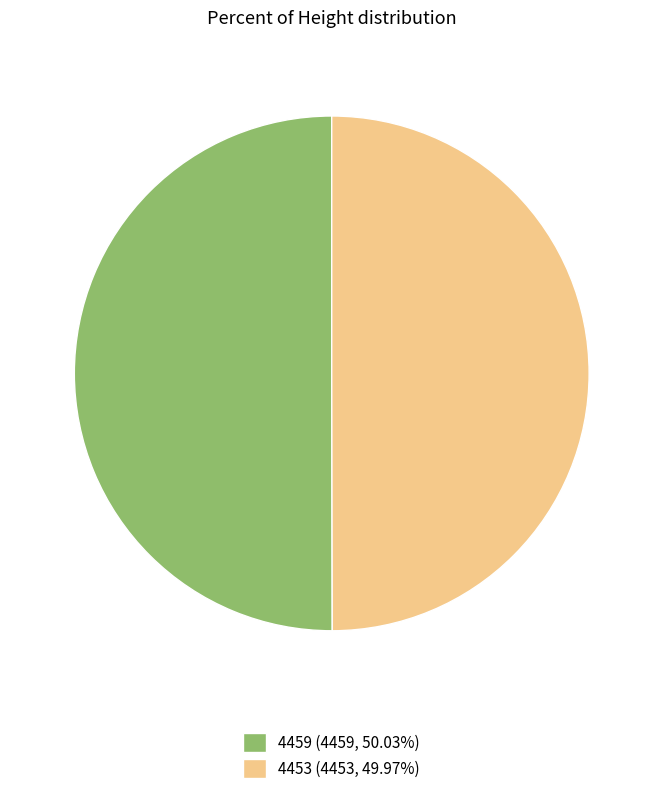

Is the sum of 4459 (4459, 50.03%) and 4453 (4453, 49.97%) greater than half?

Yes